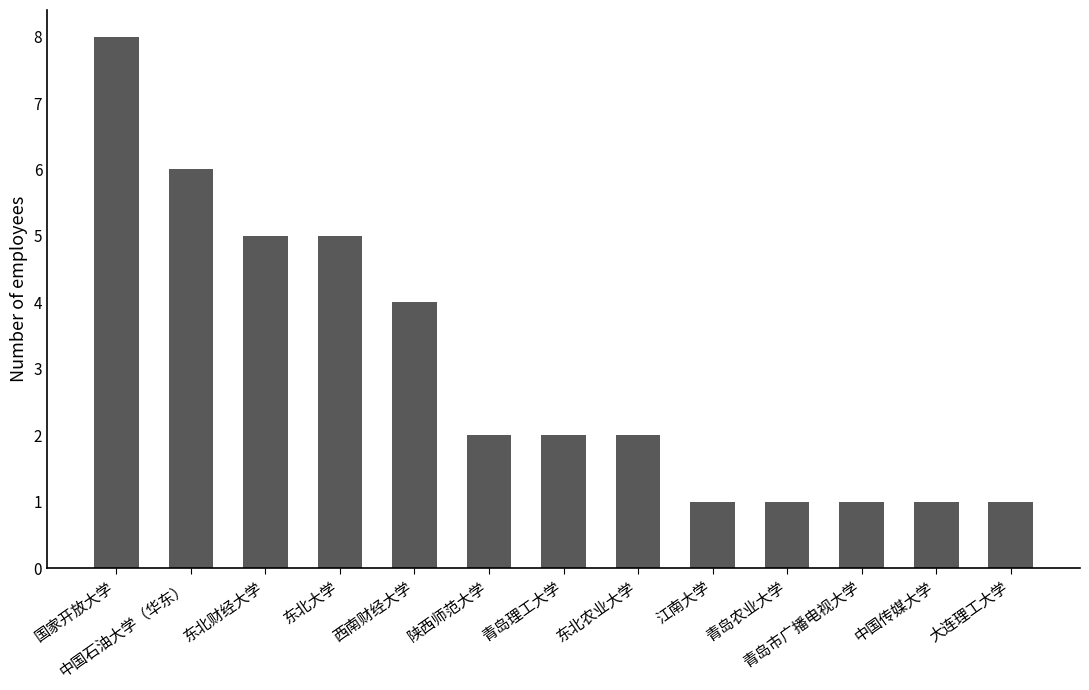

What is the maximum value shown in the chart?

8